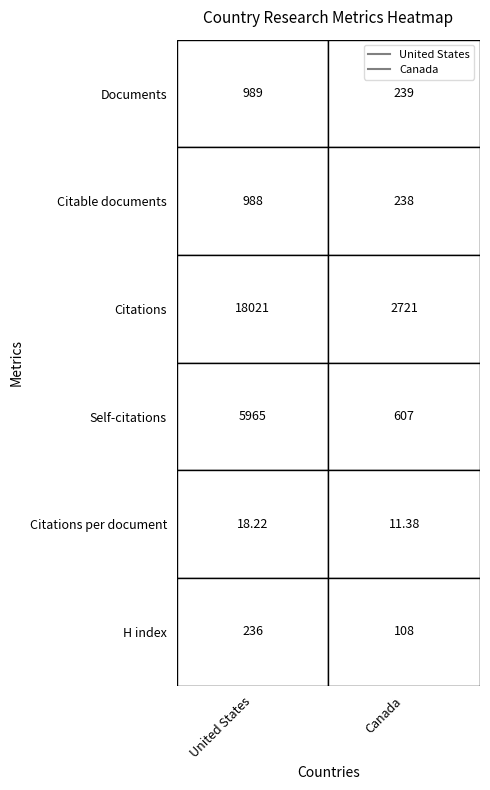

Which series has the widest spread of values?

United States